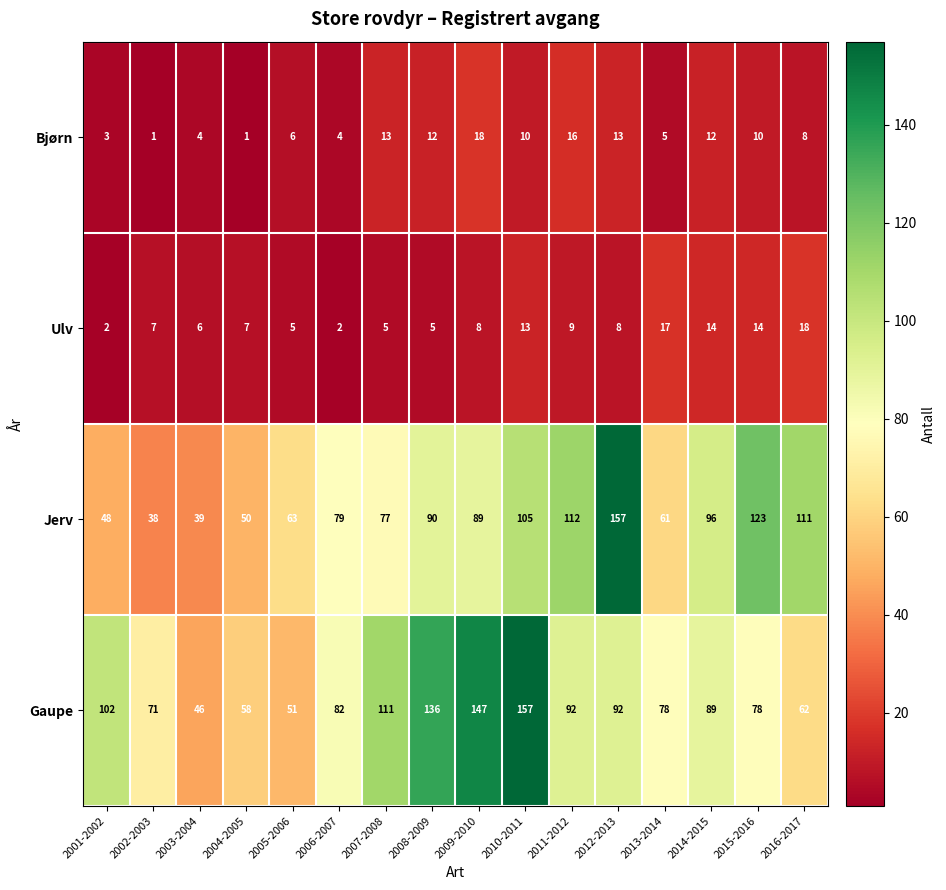

How many distinct data groups are displayed?

4